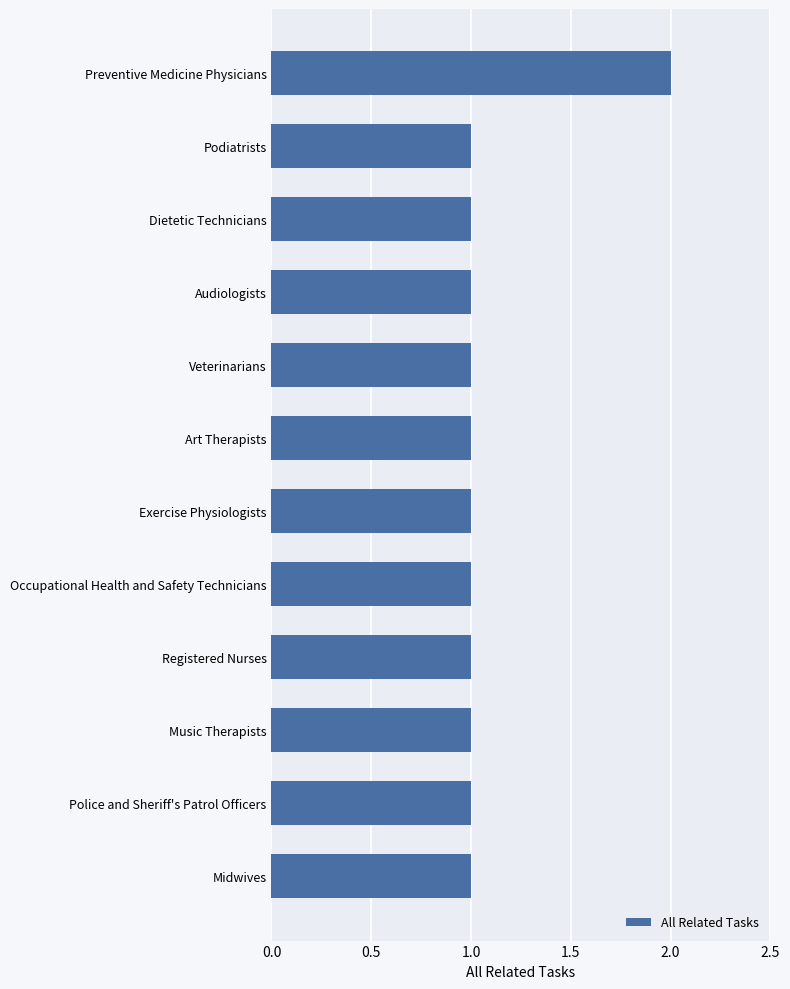

Between Preventive Medicine Physicians and Exercise Physiologists, which is larger?

Preventive Medicine Physicians